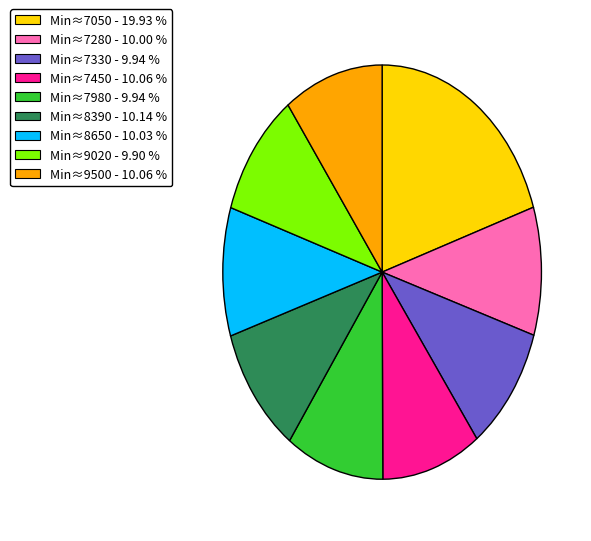

Is there any slice that represents more than half of the pie?

No